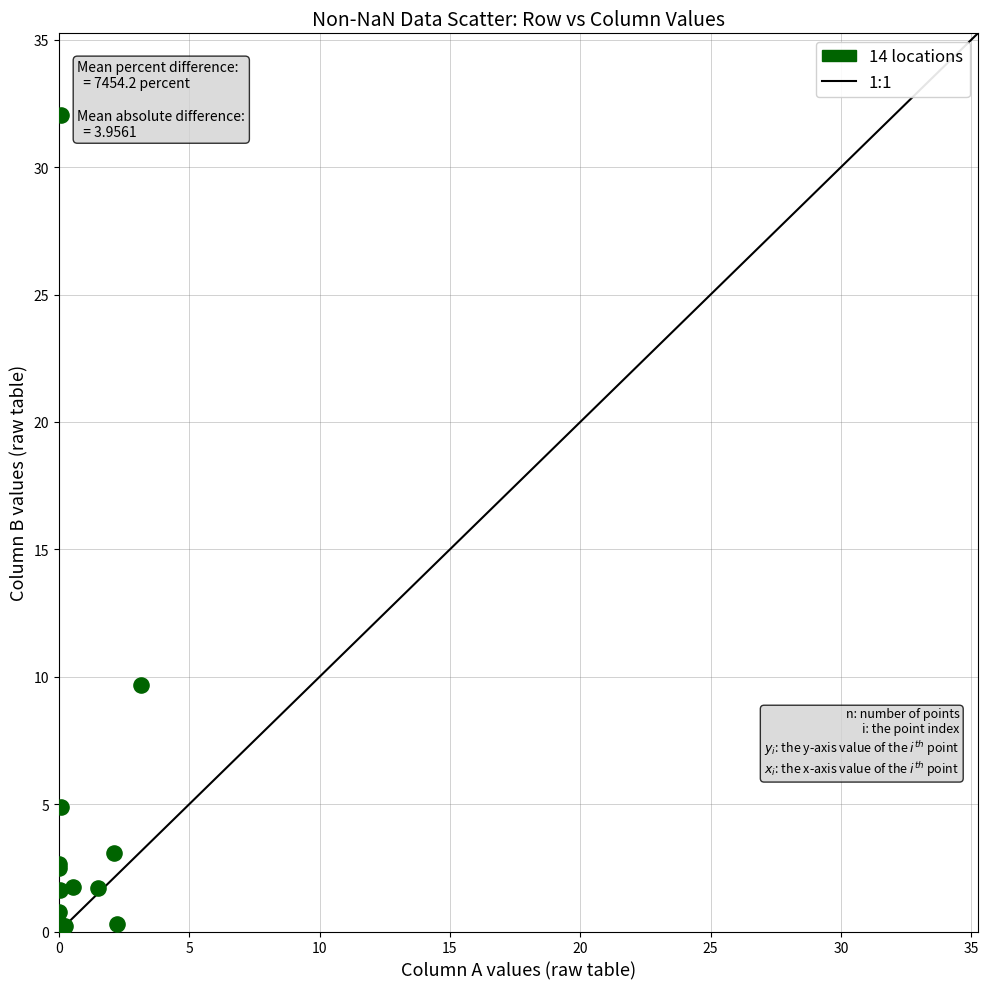

What Y value in the scatter plot is closest to 16?

9.7